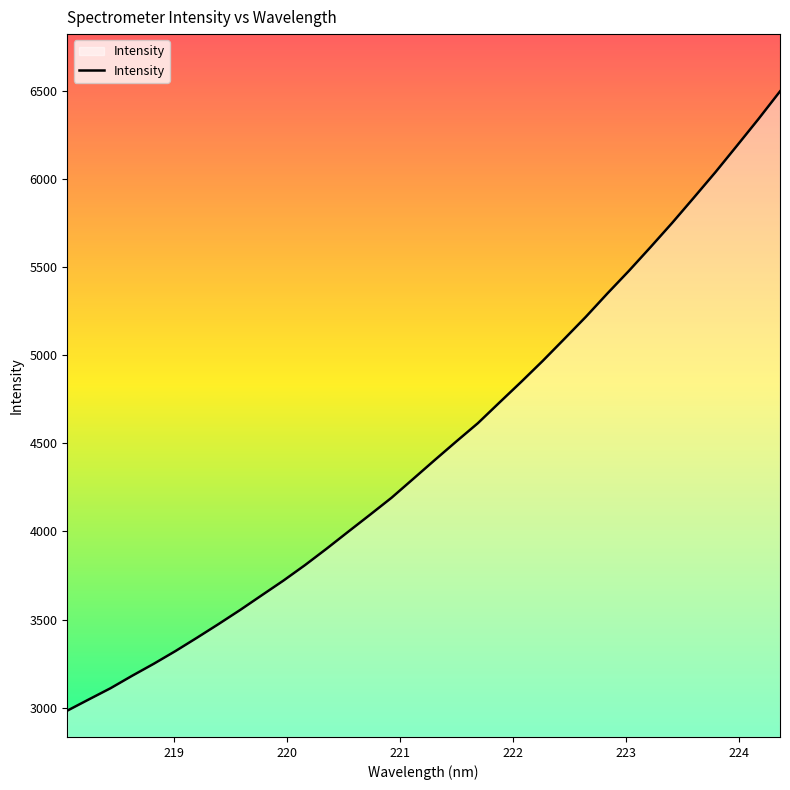

What is the difference between the maximum and minimum values?

3513.1